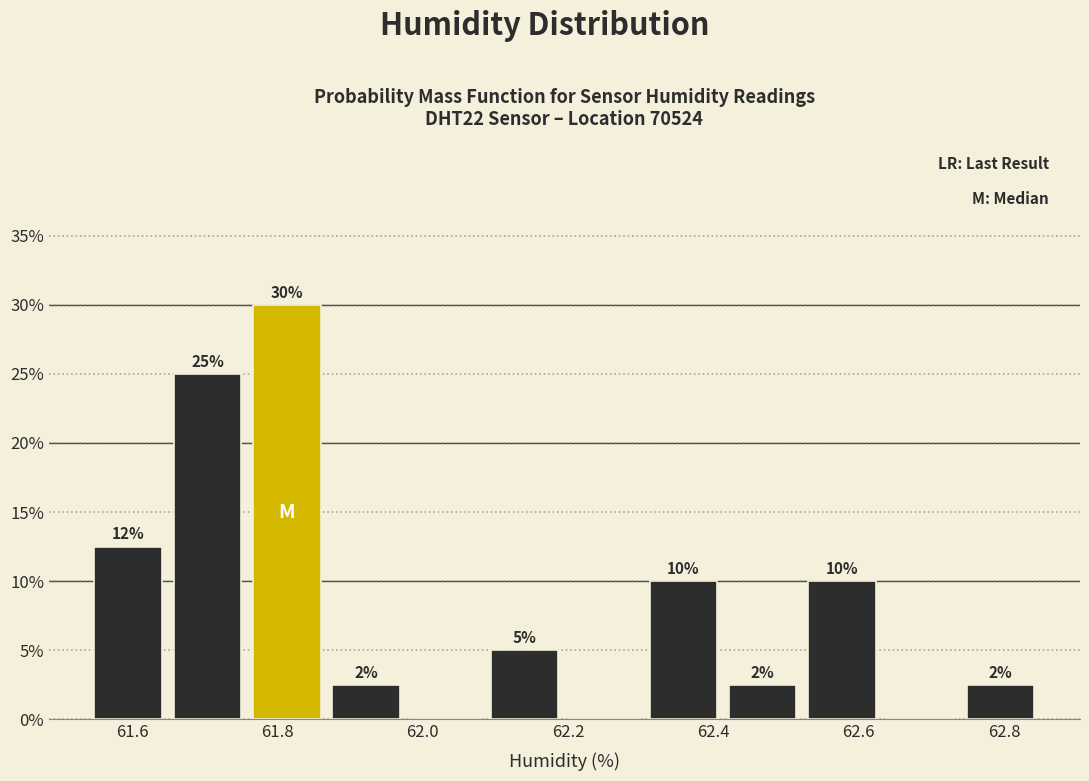

Over which range of the x-axis is the bar tallest?

61.76 to 61.86